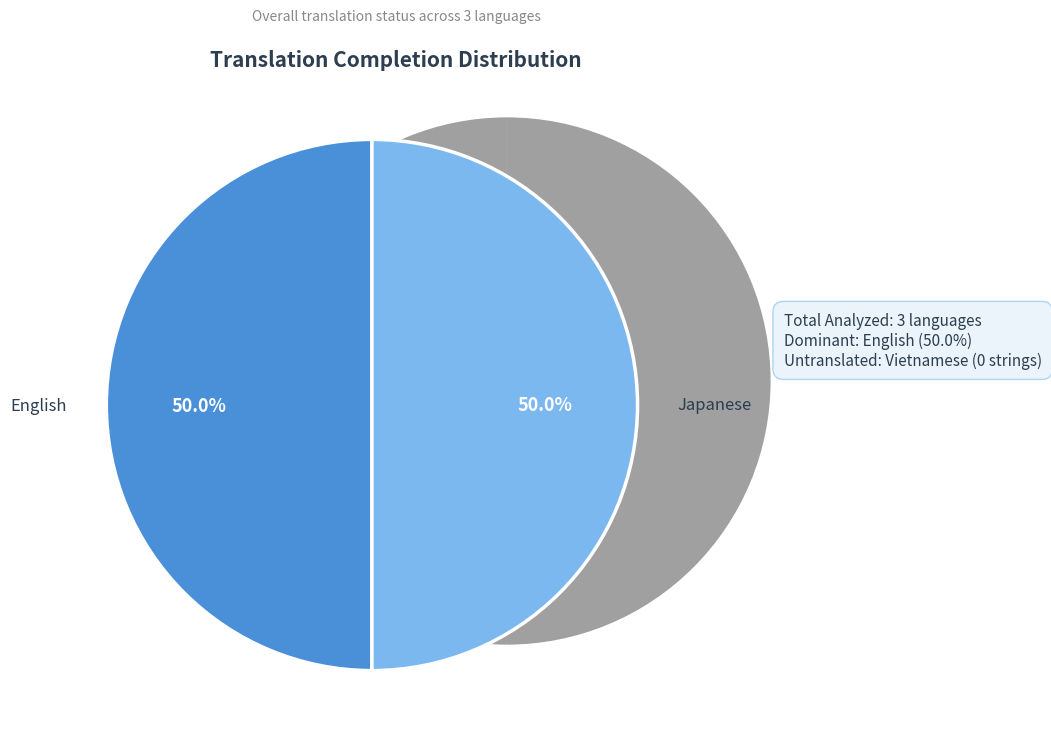

Is the sum of English and Japanese greater than half?

Yes